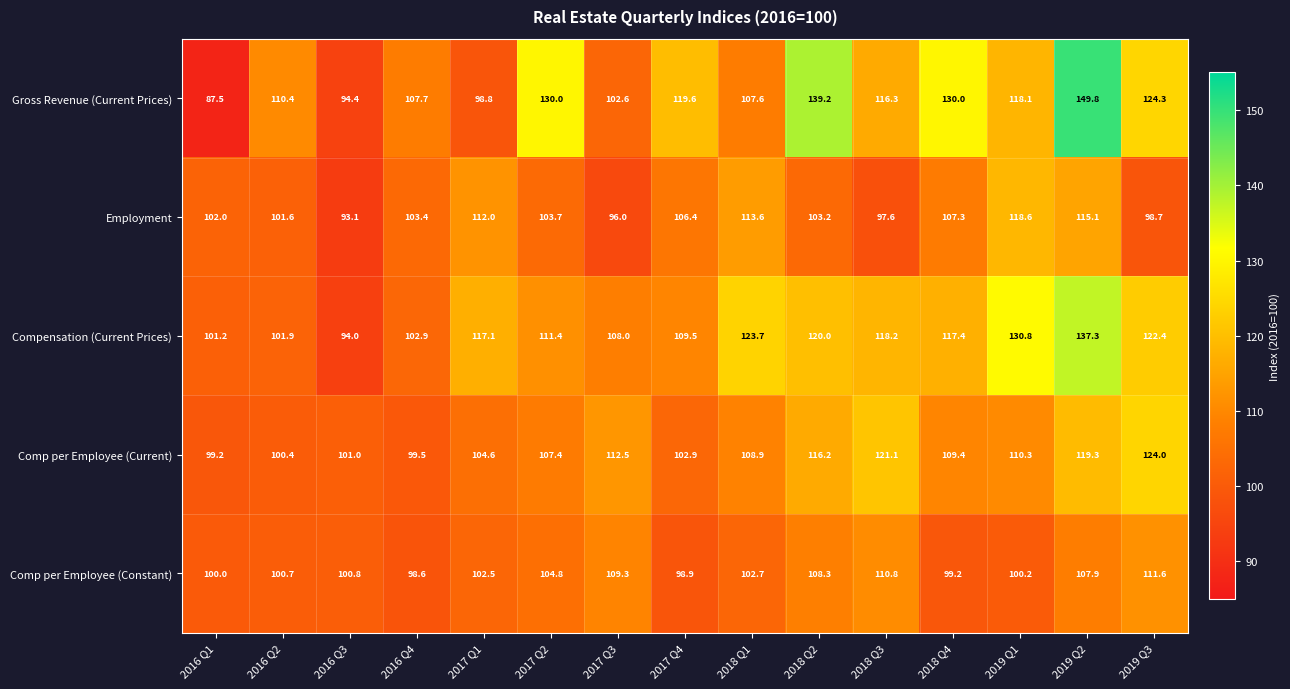

Which series has the largest total across all categories?

Gross Revenue (Current Prices)